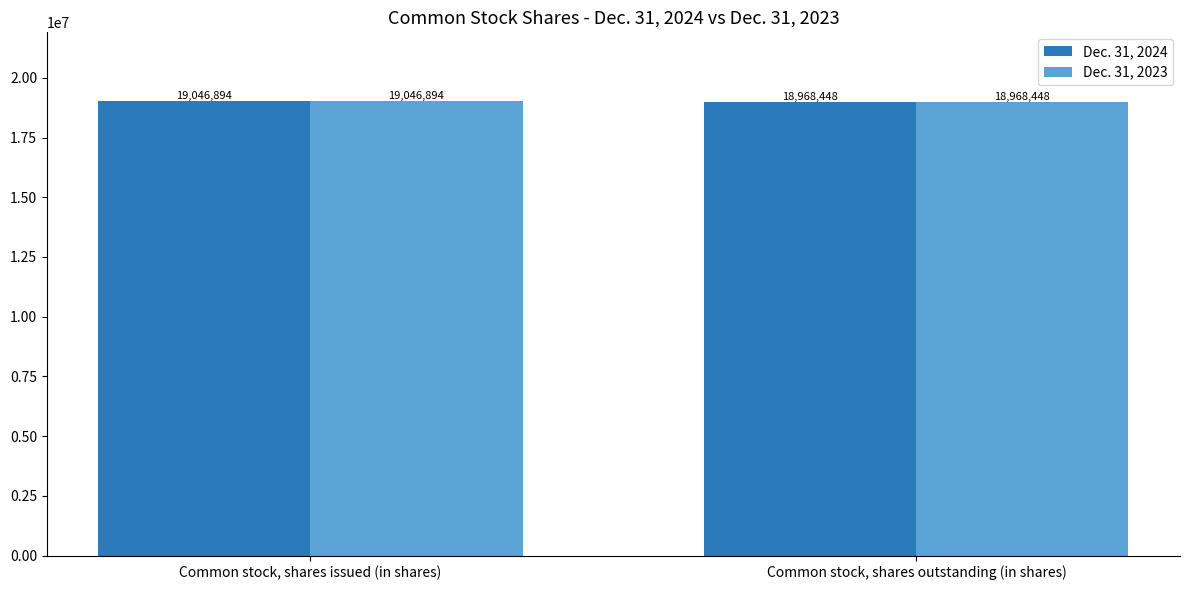

How many bars are there in each group?

2